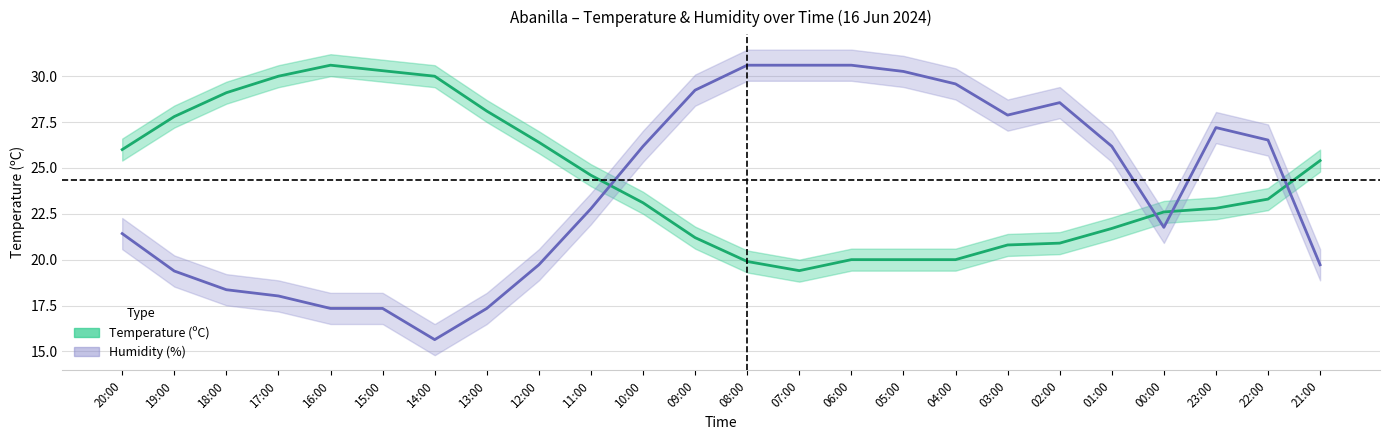

What is the difference between the highest and lowest values at 13:00?

10.8